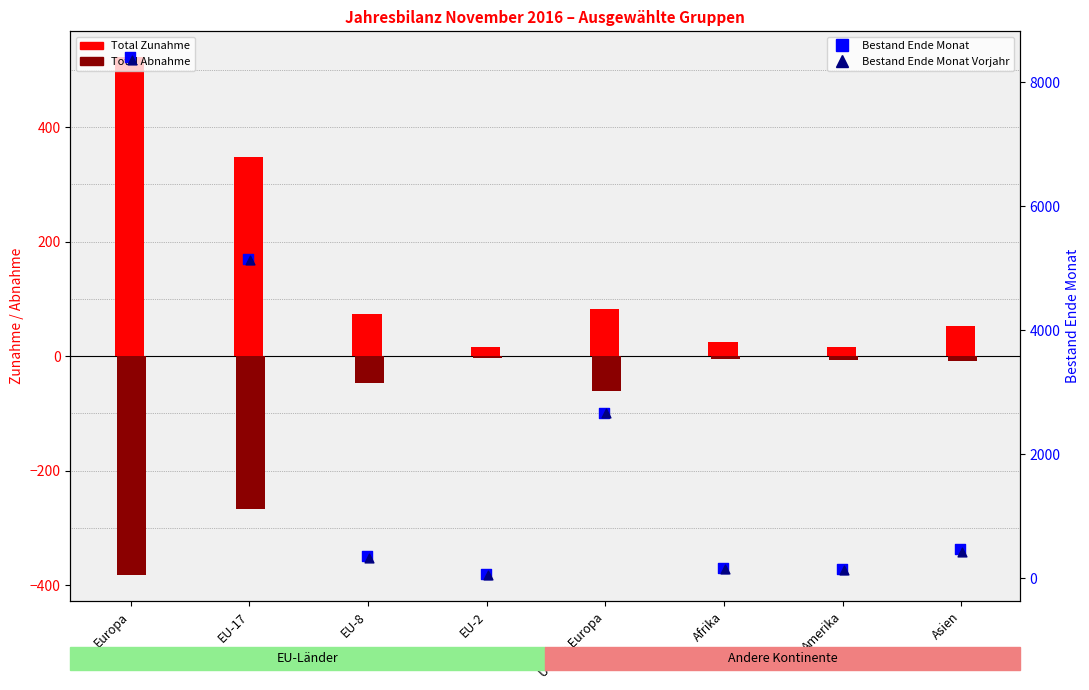

What are all the series names shown in the legend?

Total Zunahme, Total Abnahme, Bestand Ende Monat, Bestand Ende Monat Vorjahr